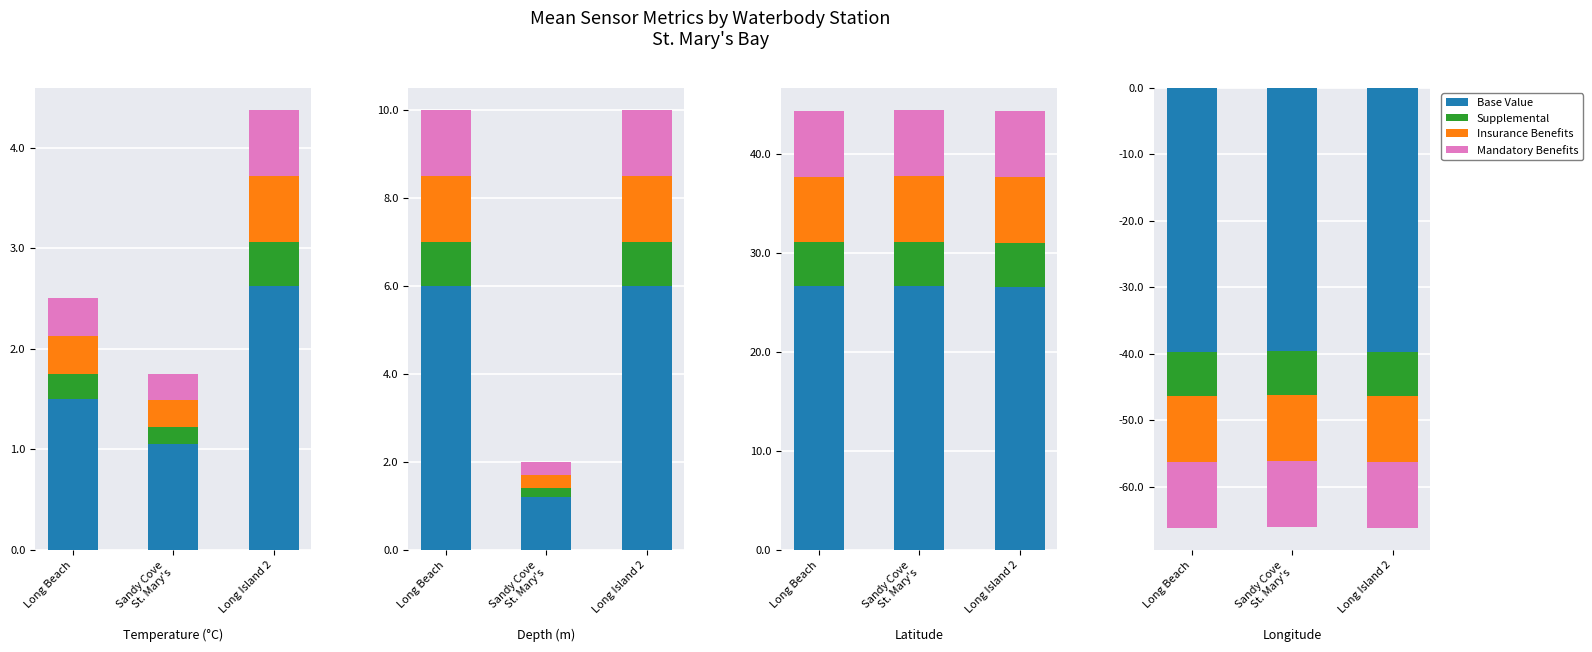

At which category is the sum across all series the highest?

Sandy Cove
St. Mary's